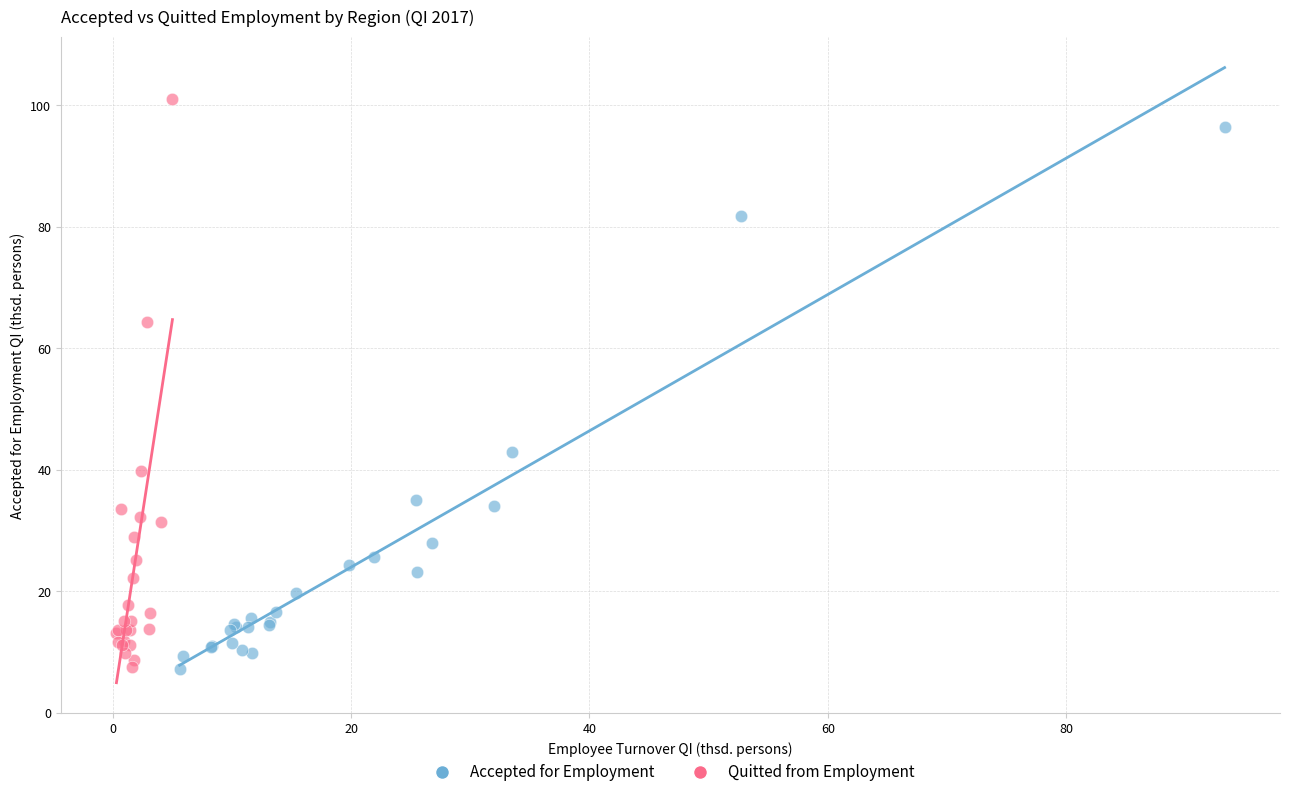

Which series has the widest spread of Y values?

Quitted from Employment